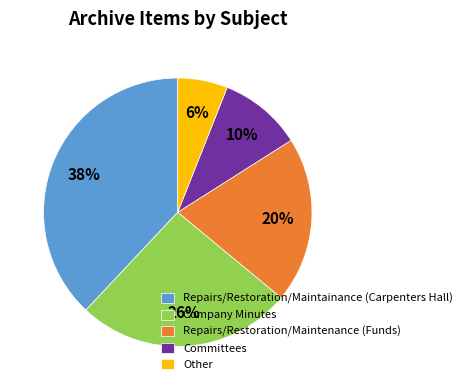

Count the number of slices in the pie.

5